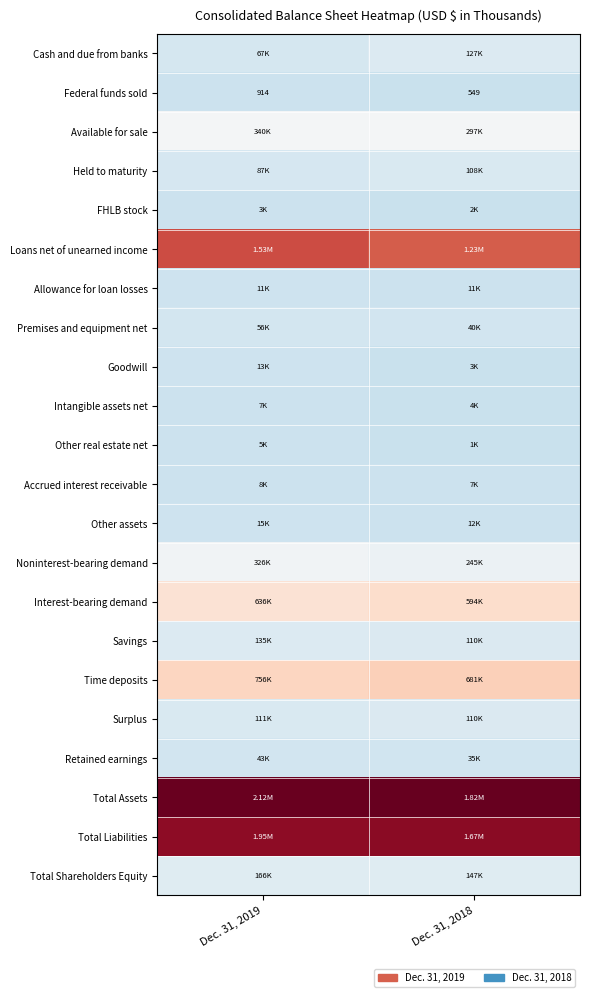

Count the number of data series in this chart.

22